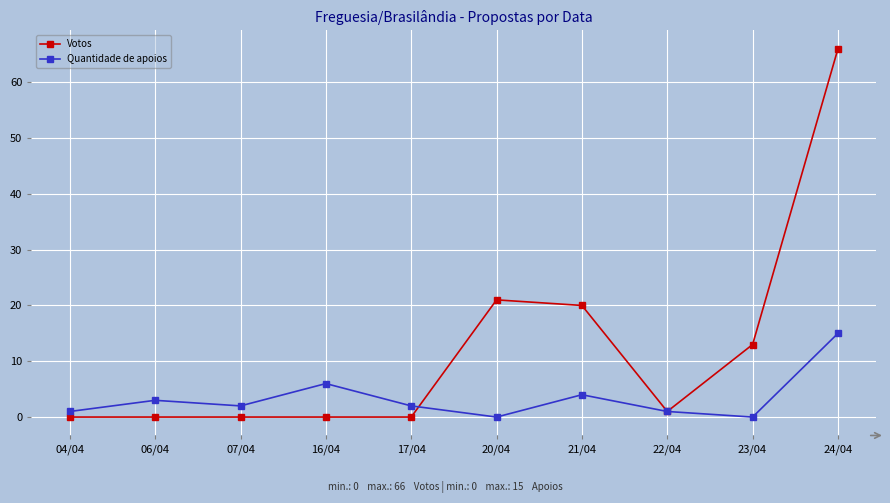

What is the maximum value for Votos?

66